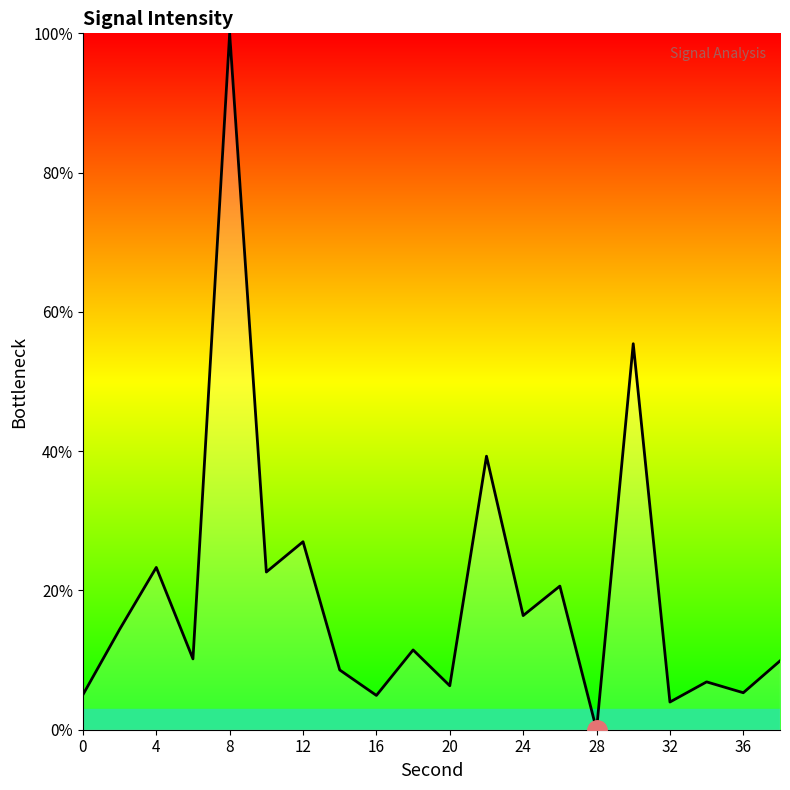

Count the number of data series in this chart.

1